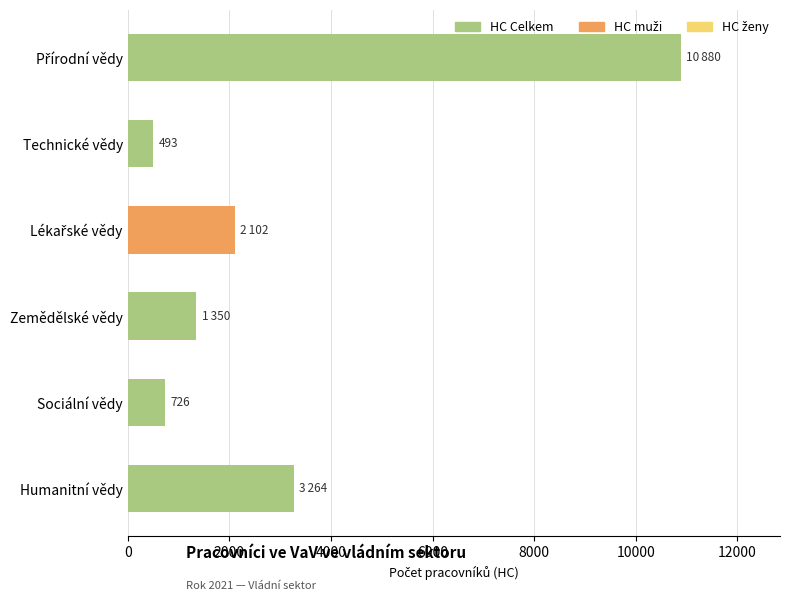

How many distinct data groups are displayed?

1